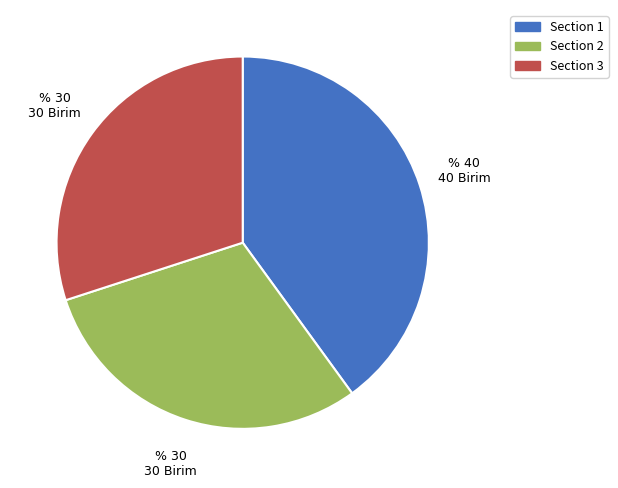

Is it true that Section 2 is 24% of the pie?

False